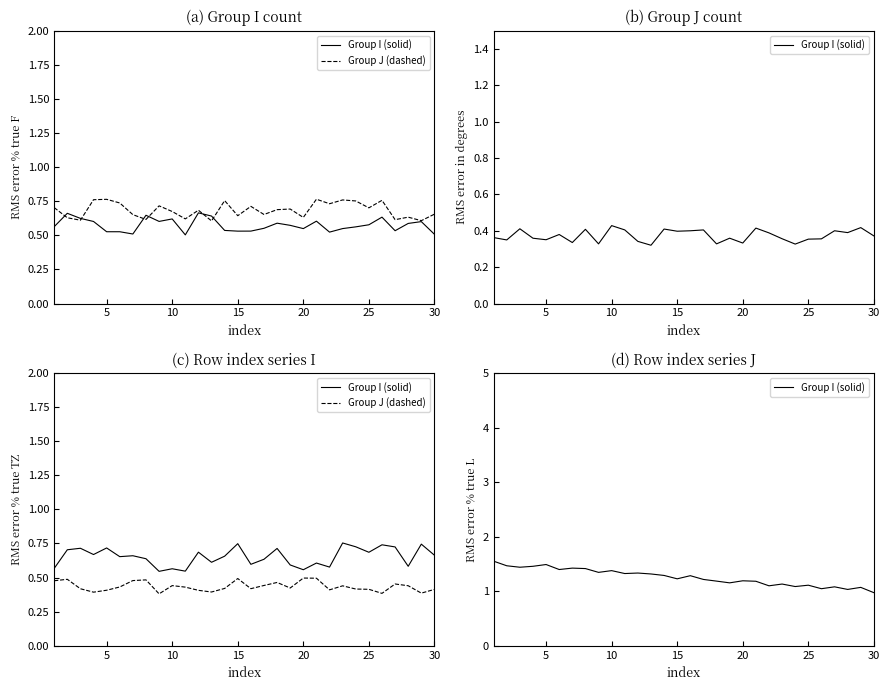

True or false: Group I (solid) and Group J (dashed) intersect in this chart.

False